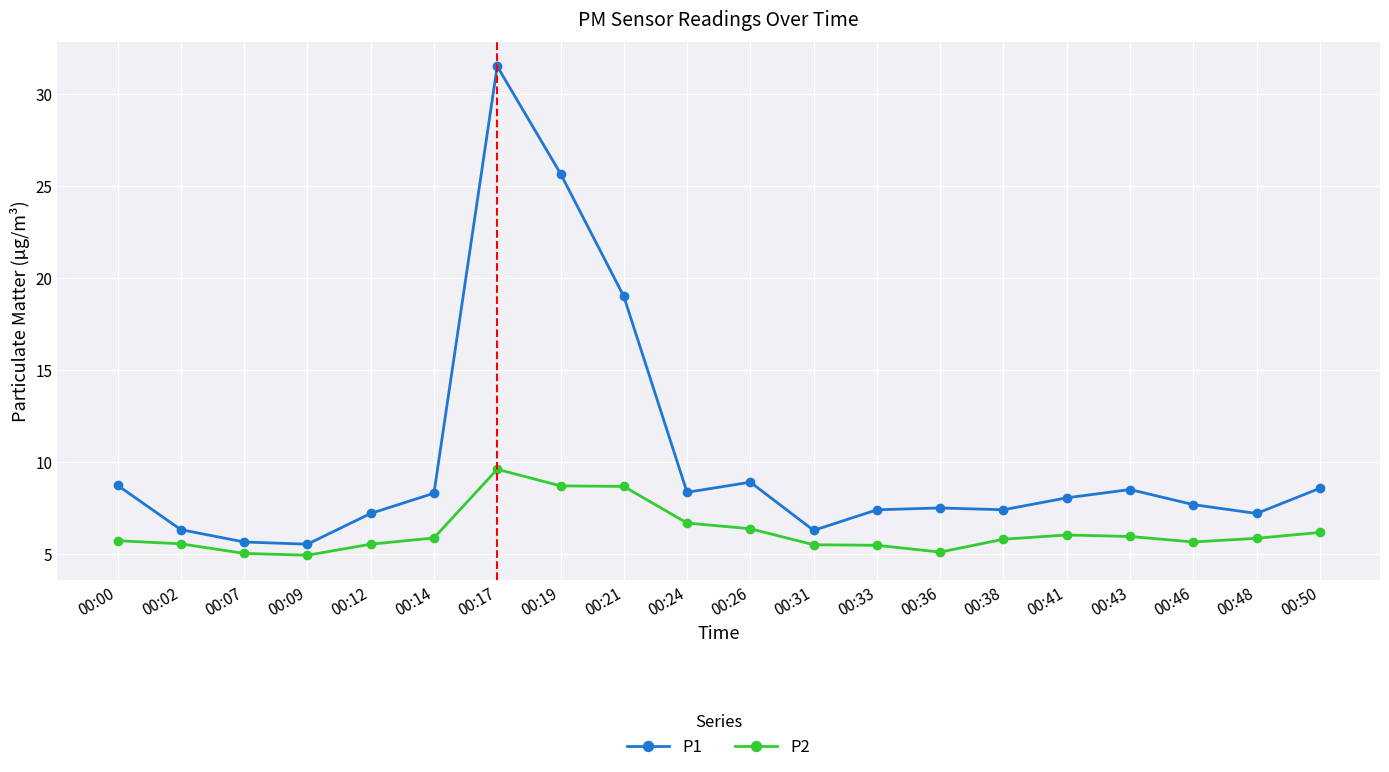

Rank the series at 00:26 from highest to lowest value.

P1, P2